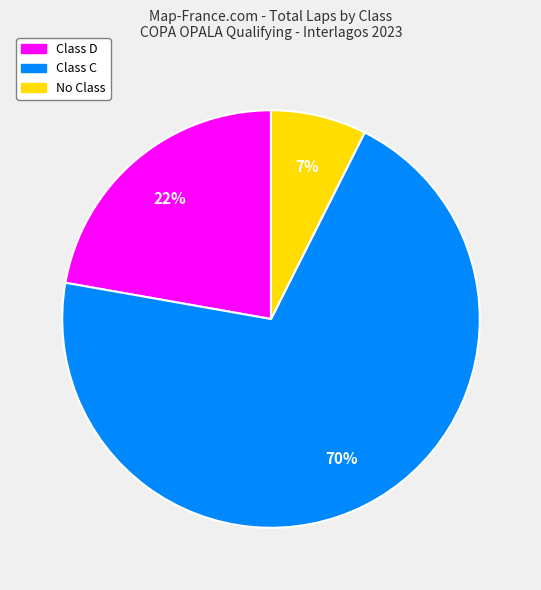

Is it true that Class C is 70% of the pie?

True